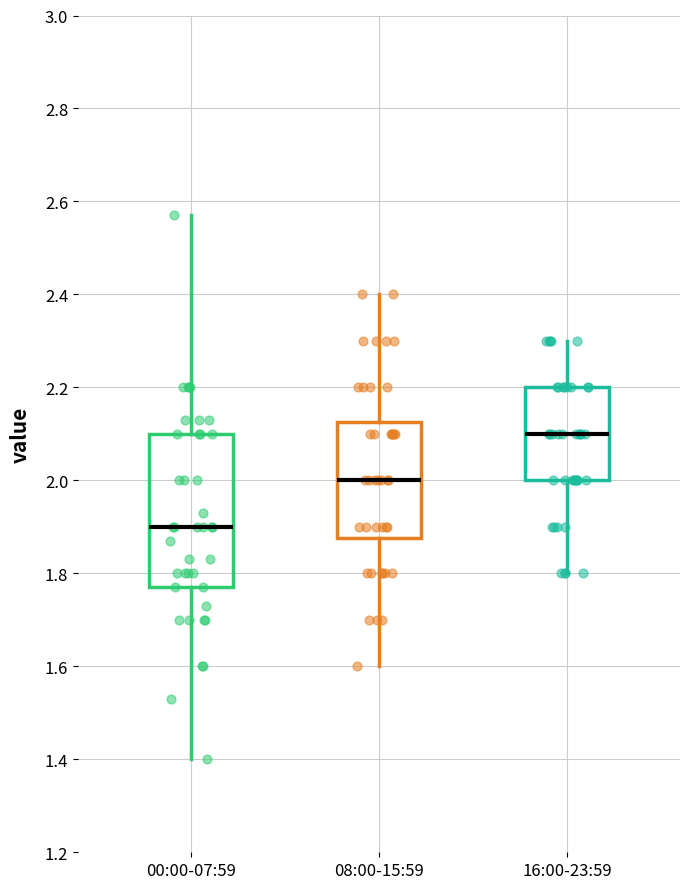

Which box is the tallest, from its lower edge to its upper edge?

00:00-07:59